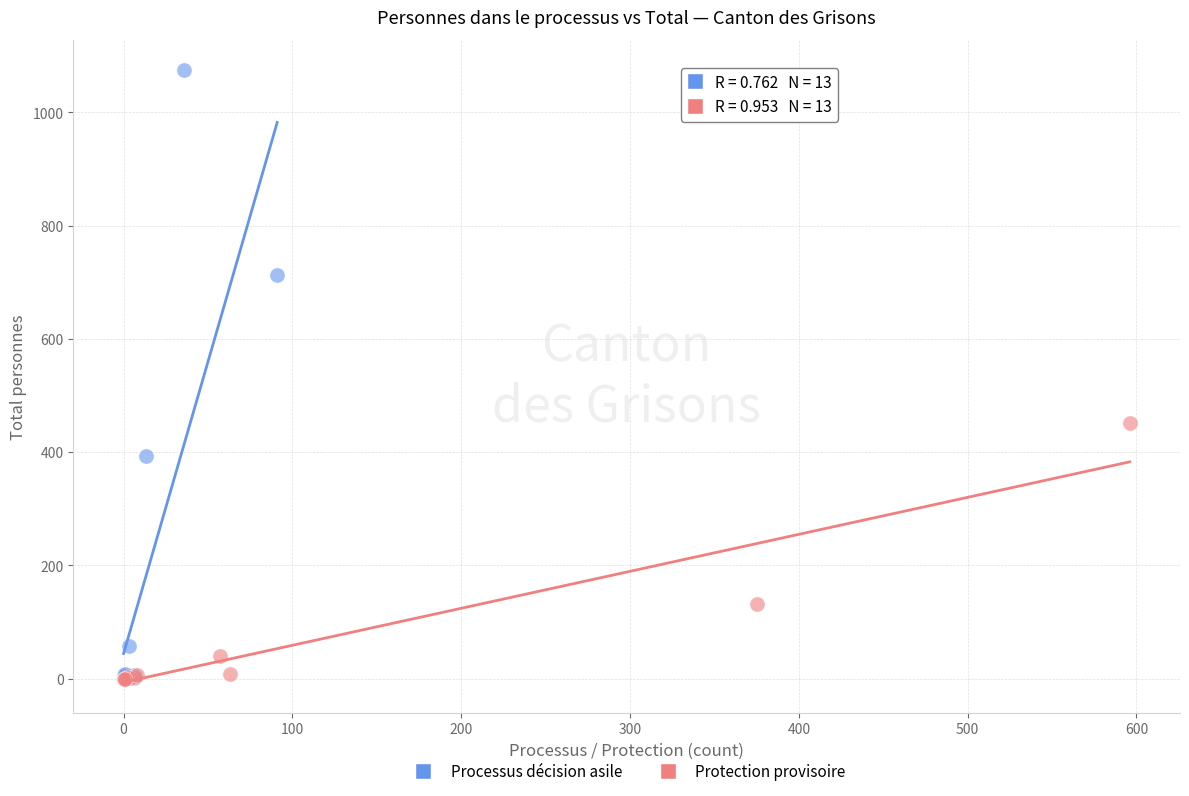

Which series contains the highest Y value?

Processus décision asile